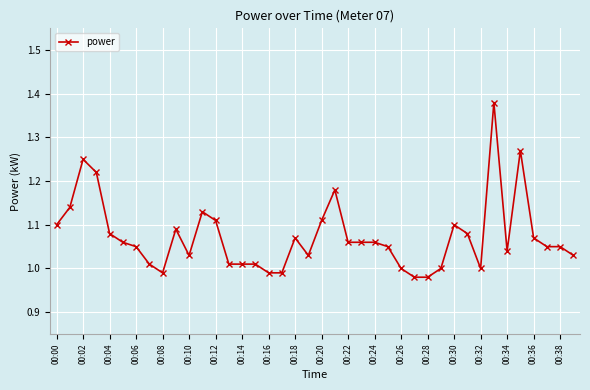

What is the sum of all values?

42.9